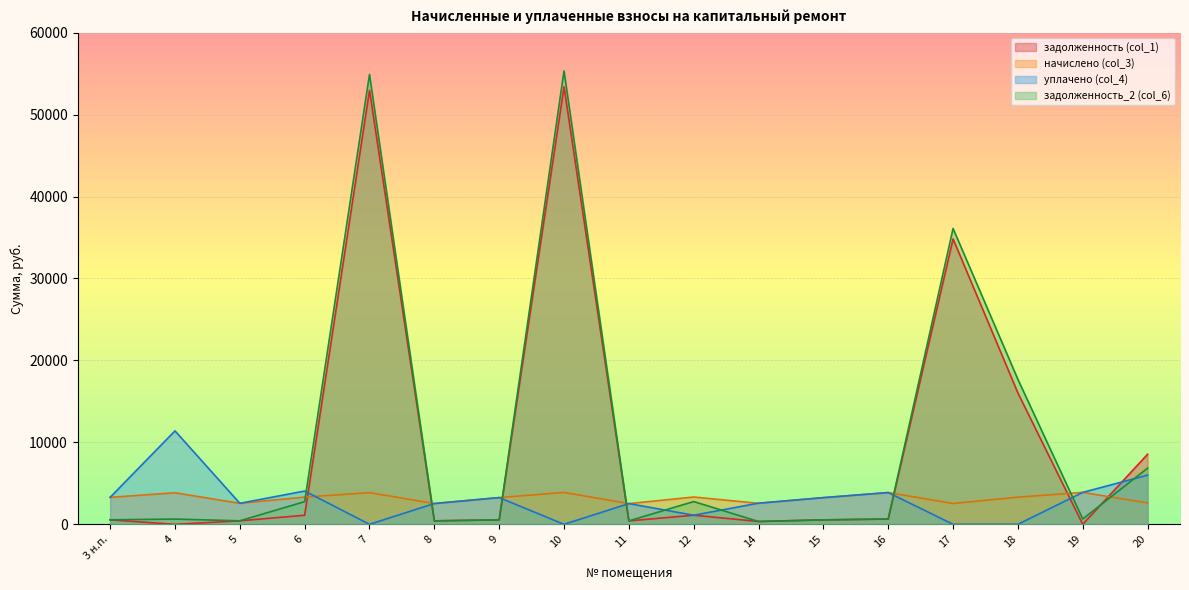

What is the difference between the second highest and minimum values in the задолженность (col_1) series?

52965.9